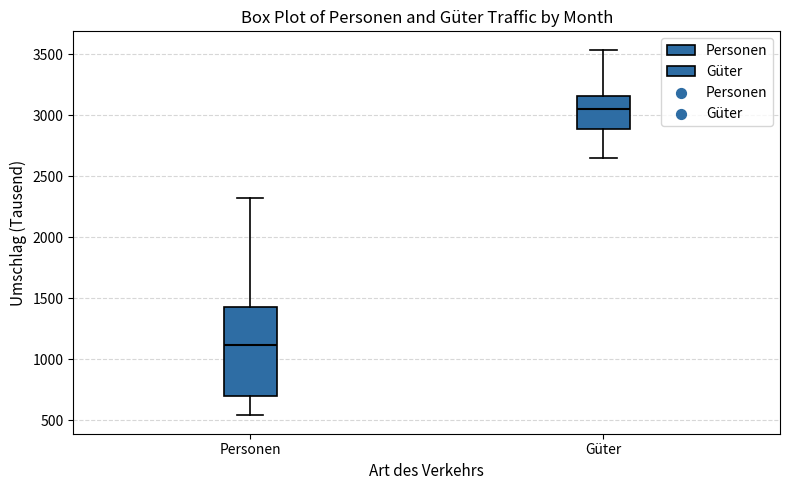

Where does the lower whisker of the box for Güter end on the y-axis? The values are not printed on the chart, so give them approximately, as read against the axis.

2650